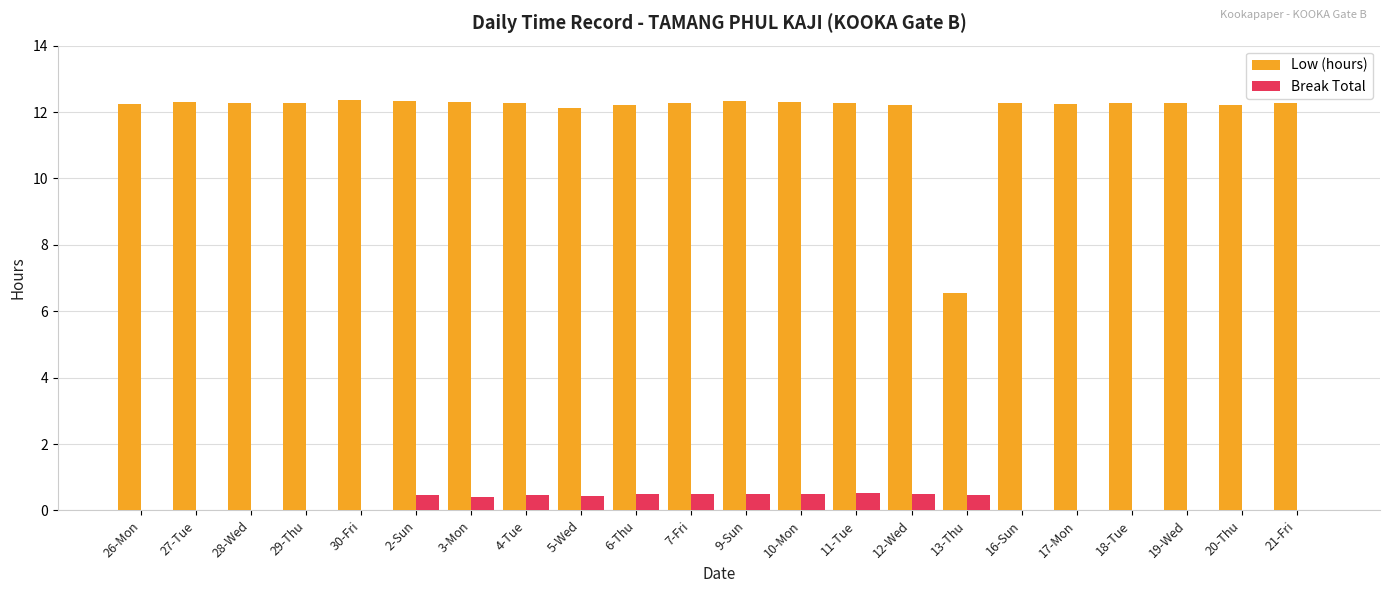

What is the sum of all Low (hours) values?

264.1